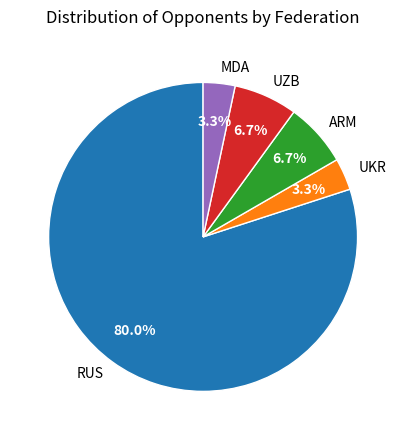

How many slices are in this pie chart?

5